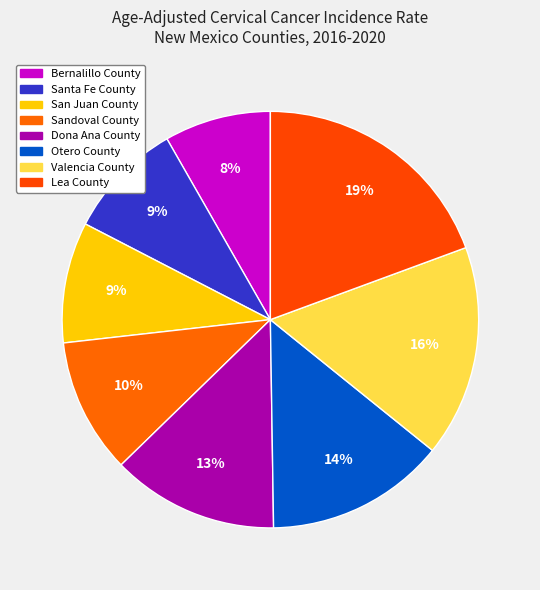

How many segments does this pie chart have?

8